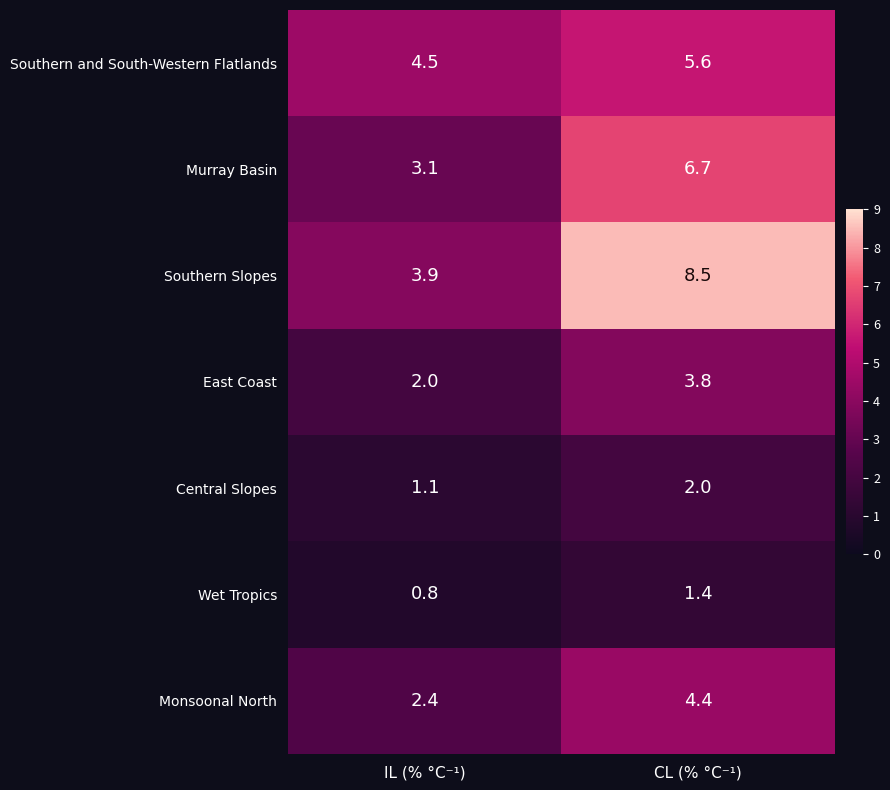

Rank the series at CL (% °C⁻¹) from highest to lowest value.

Southern Slopes, Murray Basin, Southern and South-Western Flatlands, Monsoonal North, East Coast, Central Slopes, Wet Tropics